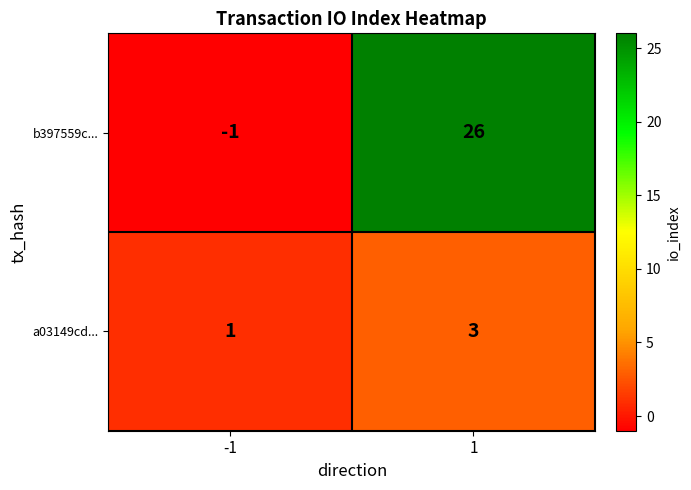

What is the sum of the b397559c... values at 1 and -1?

25